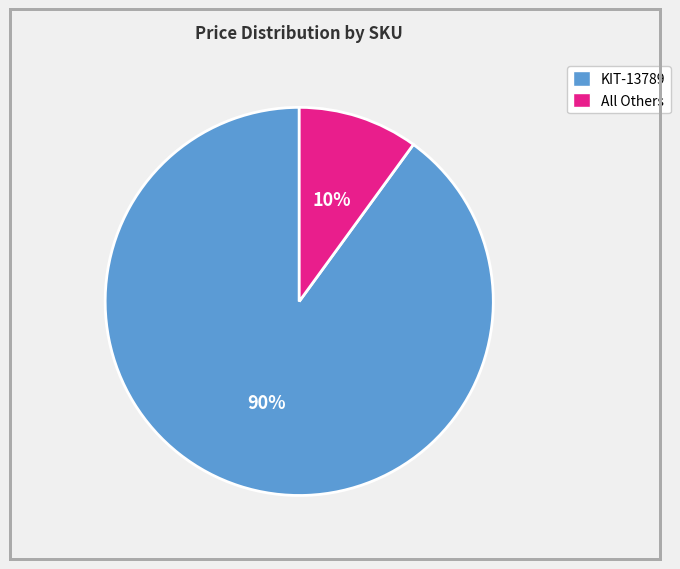

Count the number of slices in the pie.

2